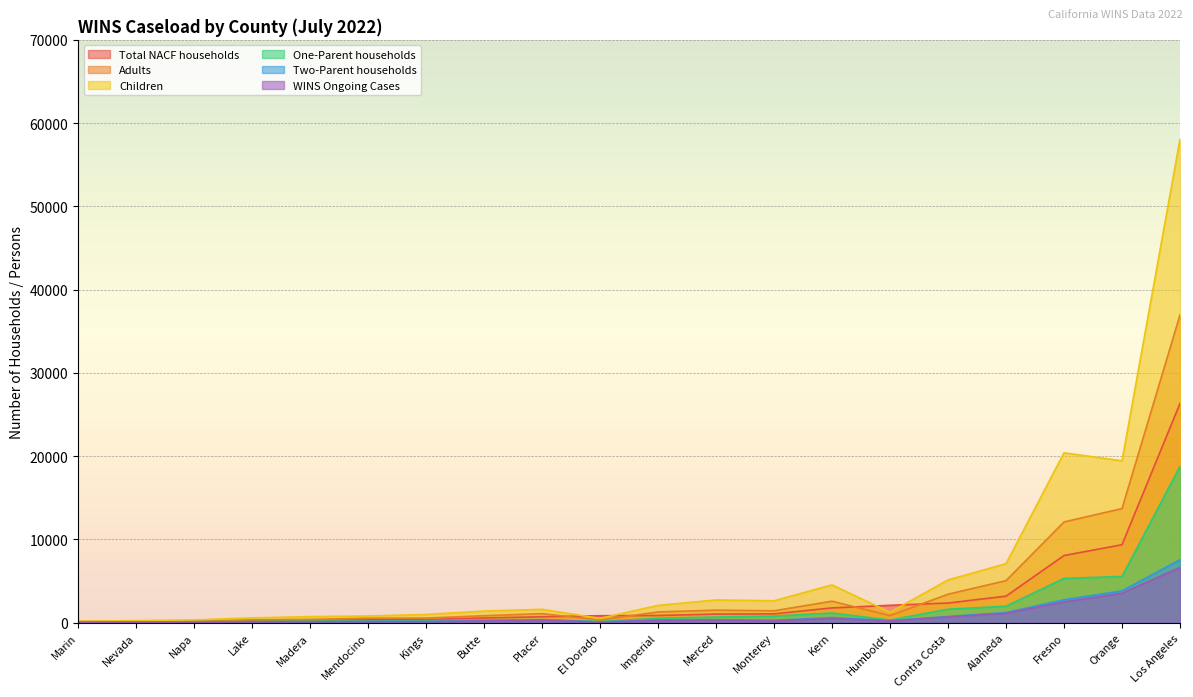

What are all the series names shown in the legend?

Total NACF households, Adults, Children, One-Parent households, Two-Parent households, WINS Ongoing Cases